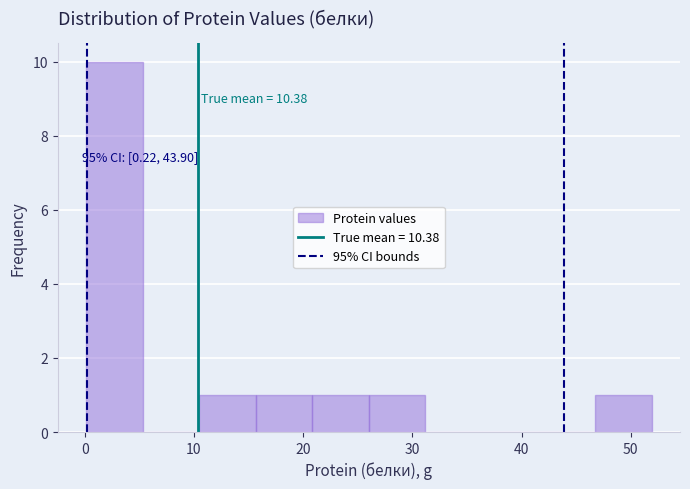

Over which range of the x-axis is the bar tallest?

0 to 5